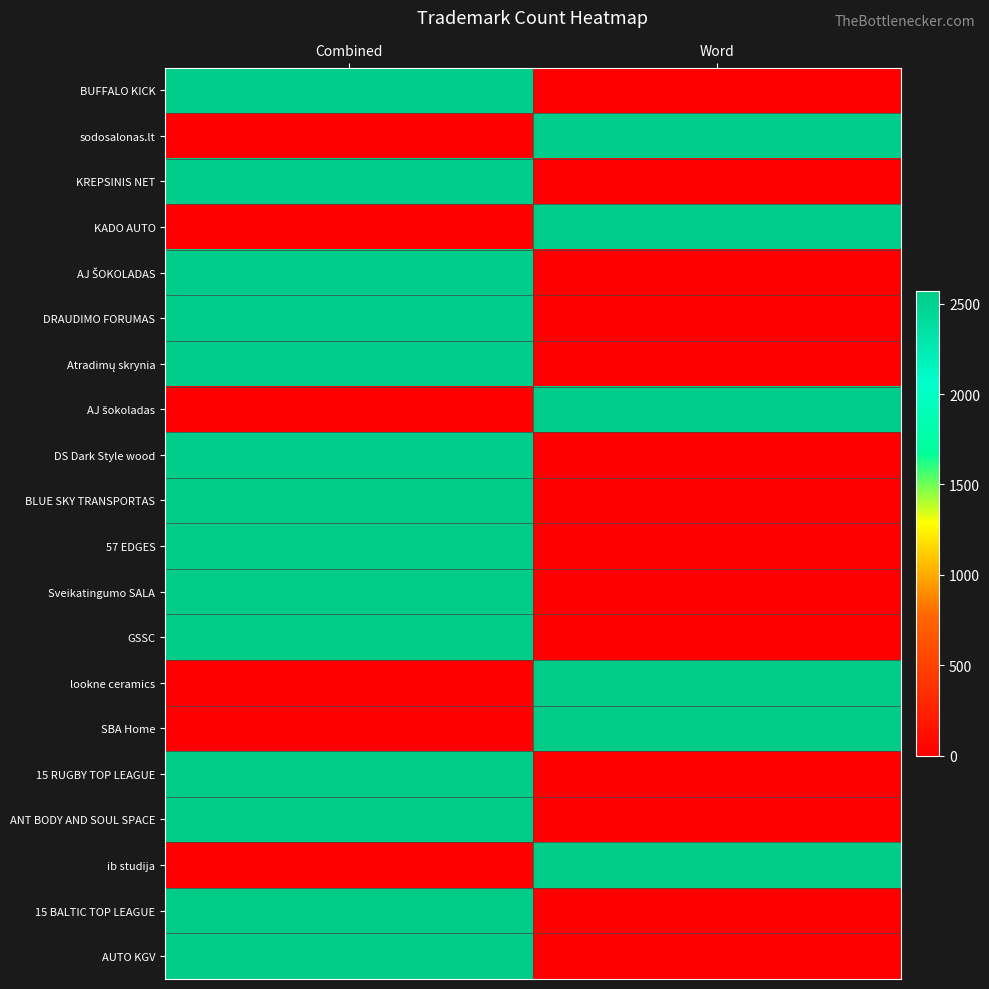

Which has a higher value, Combined or Word?

Combined